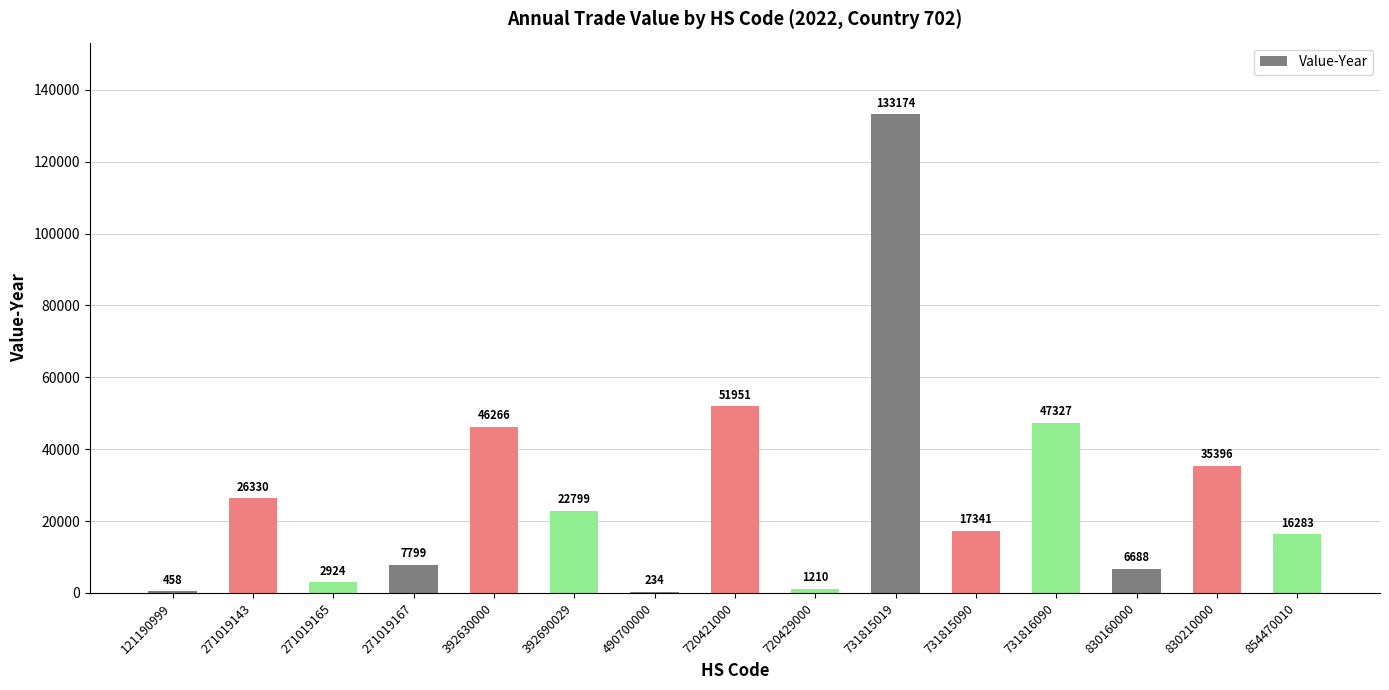

What is the maximum value shown in the chart?

133174